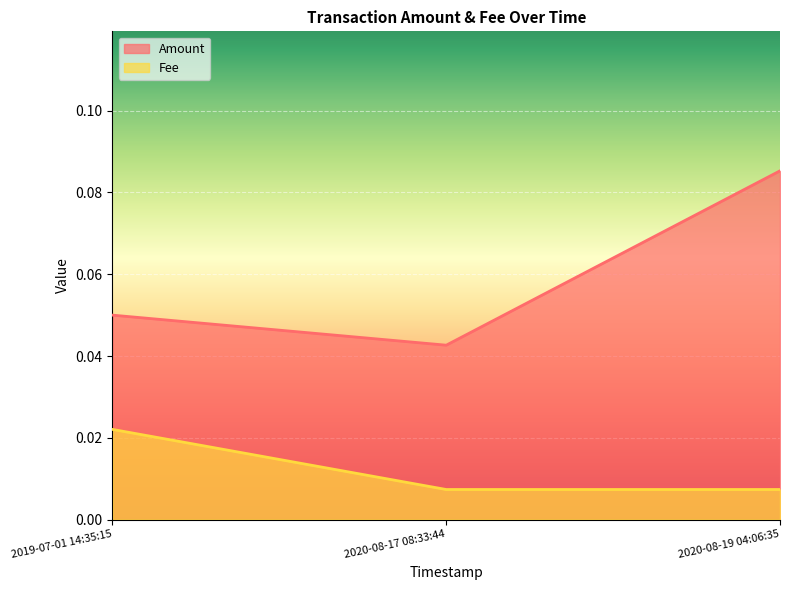

How many Fee values are between 0 and 1?

3